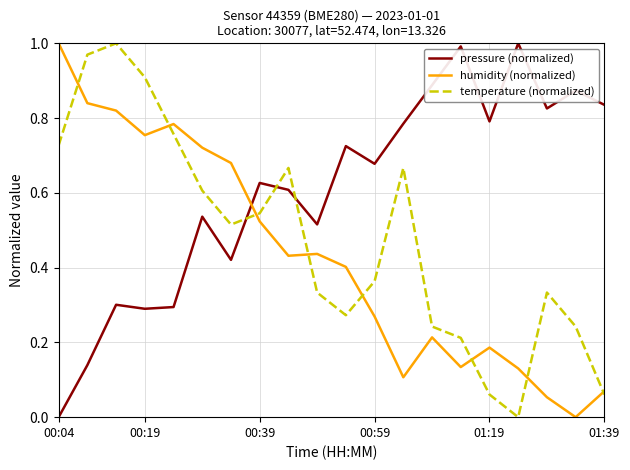

Count the number of categories in the chart.

20